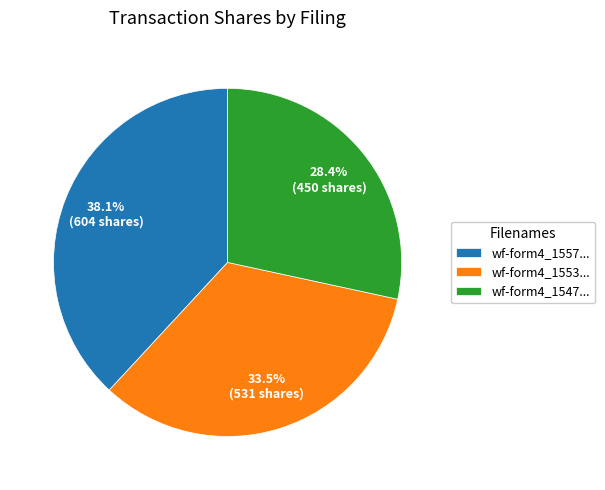

What is the ratio of the value at wf-form4_1557... to the value at wf-form4_1547...?

1.3